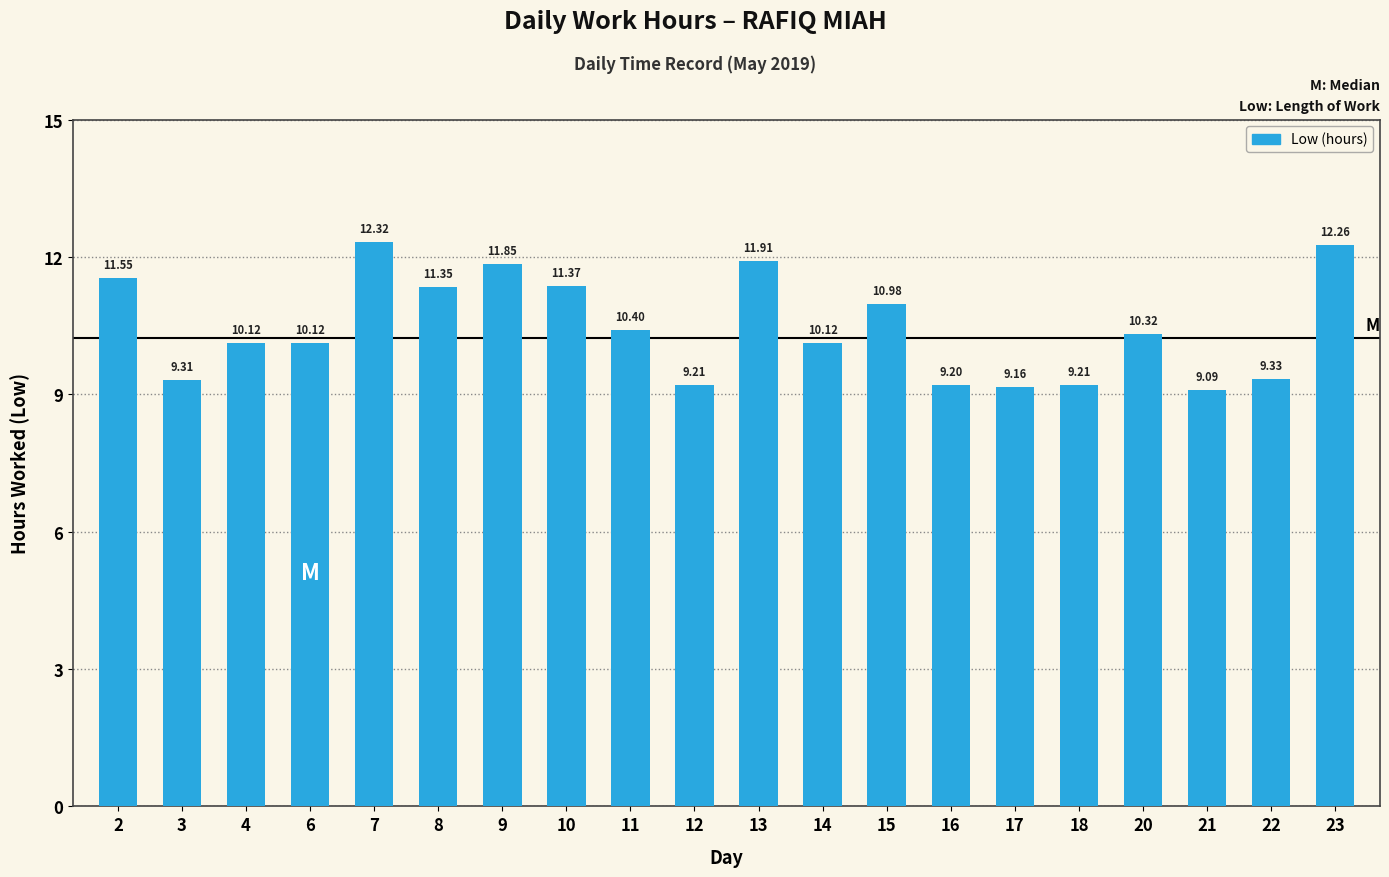

How many series are shown in this chart?

1